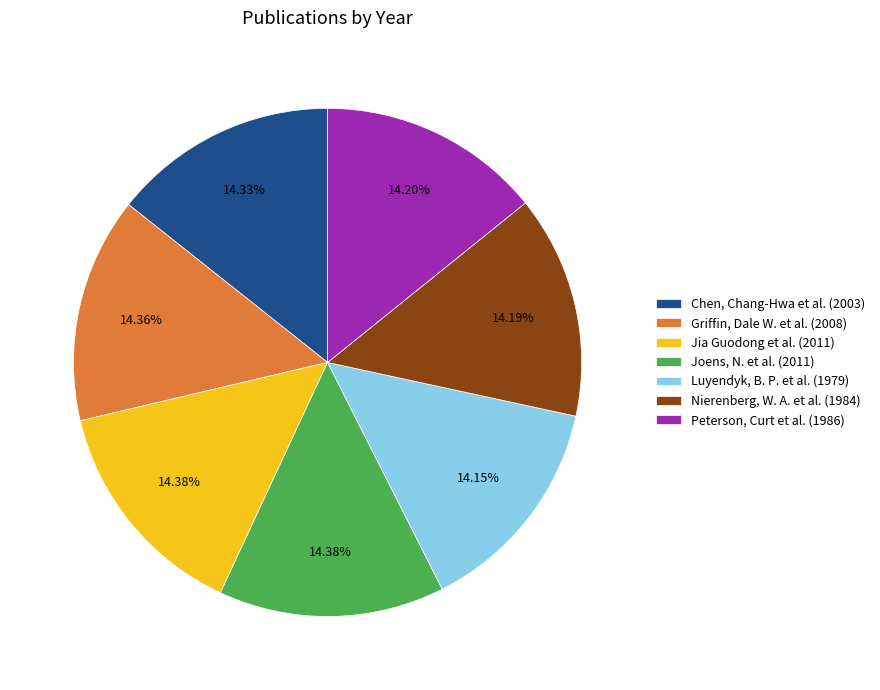

The Peterson, Curt et al. (1986) slice represents 14% of the pie. True or false?

True